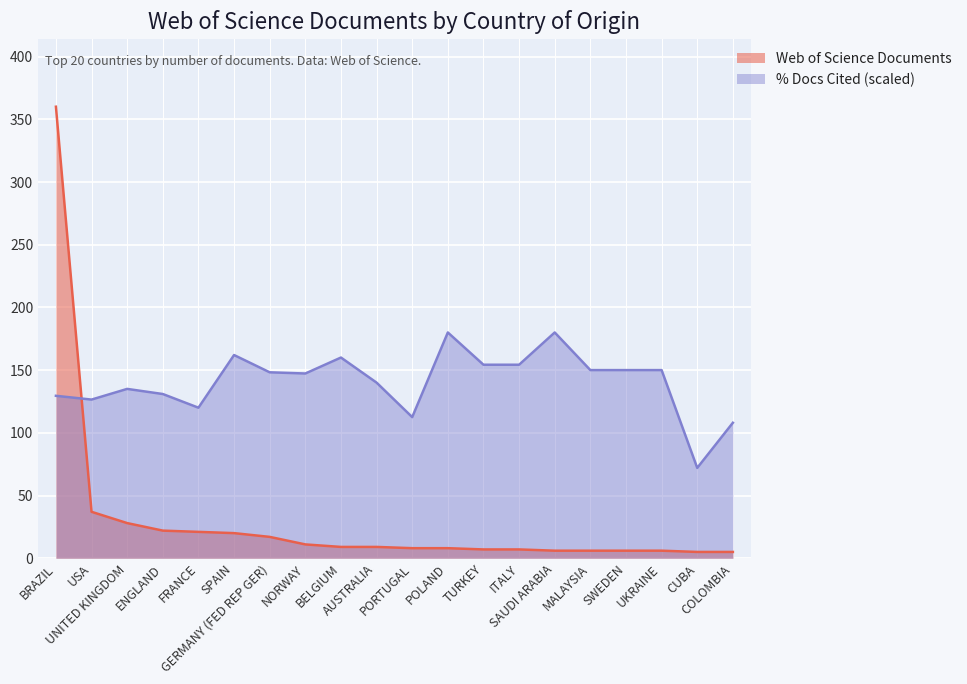

How many data points in % Docs Cited are above 148?

10